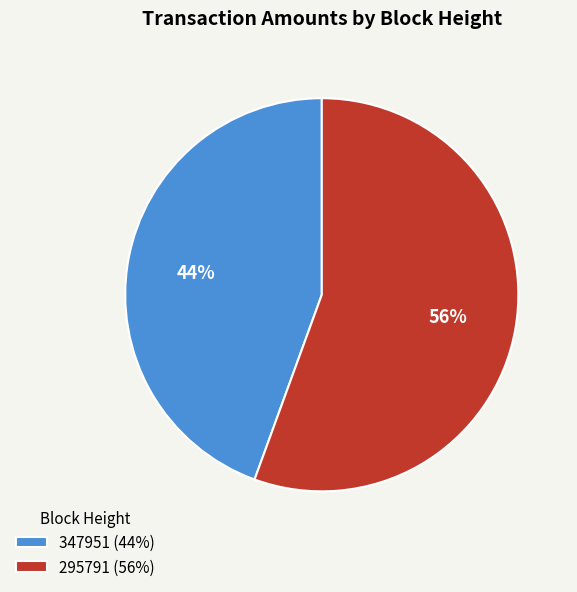

To the nearest percent, what is the average slice percentage?

50%